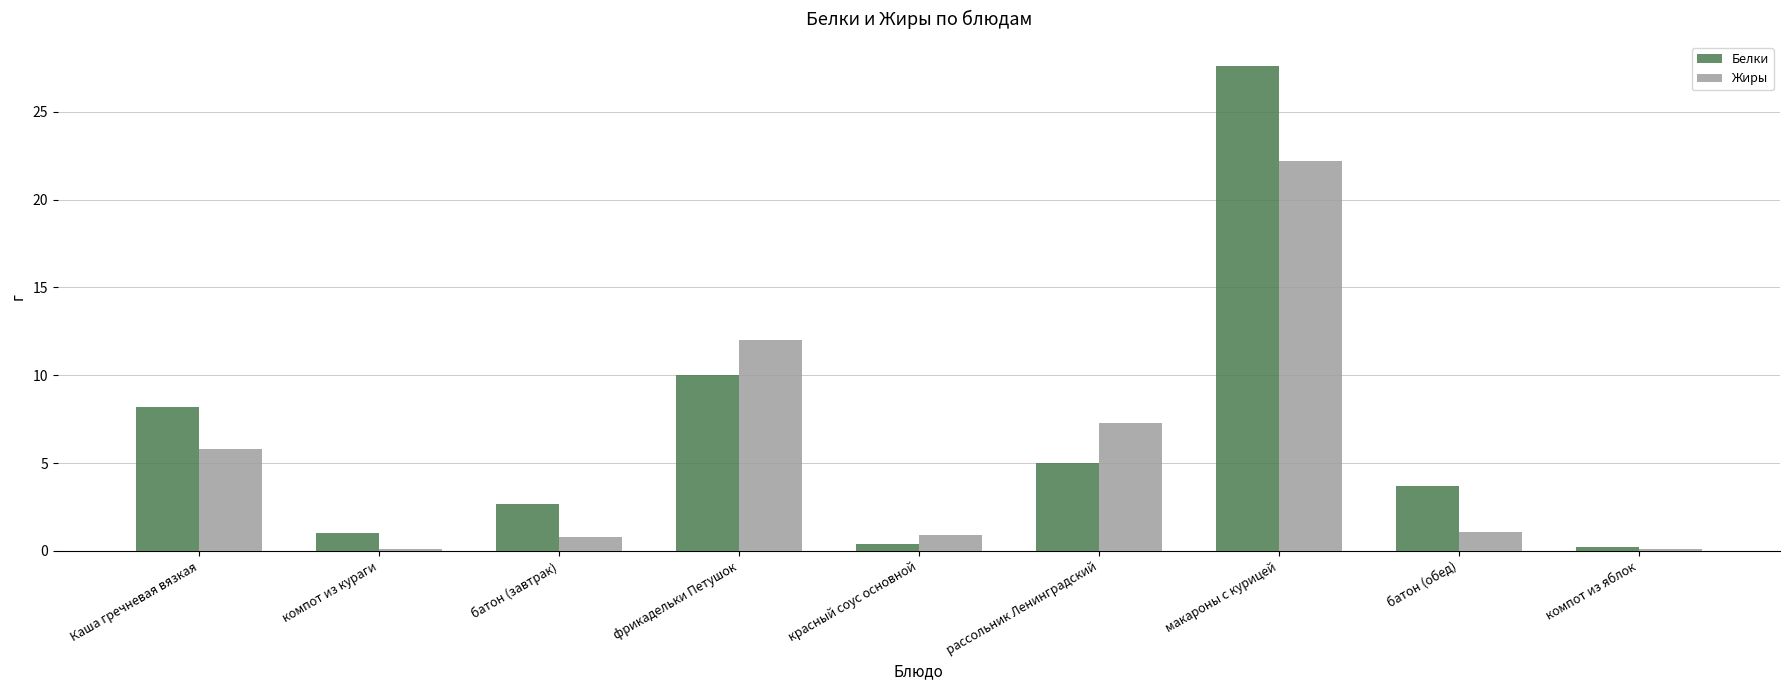

At which label is Белки closest to 13?

фрикадельки Петушок